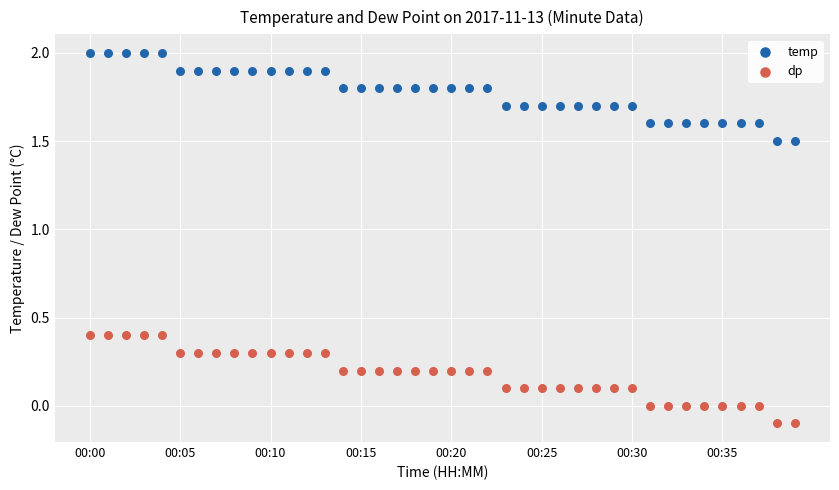

Which series contains the lowest Y value?

dp